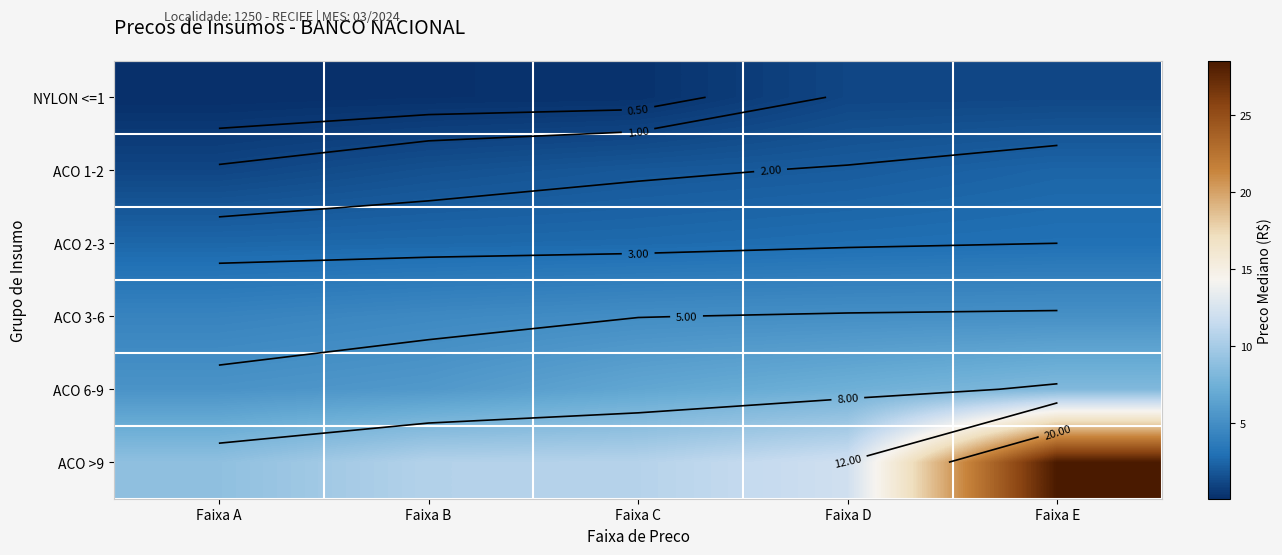

What is the lowest value of the ACO >9 series?

8.9